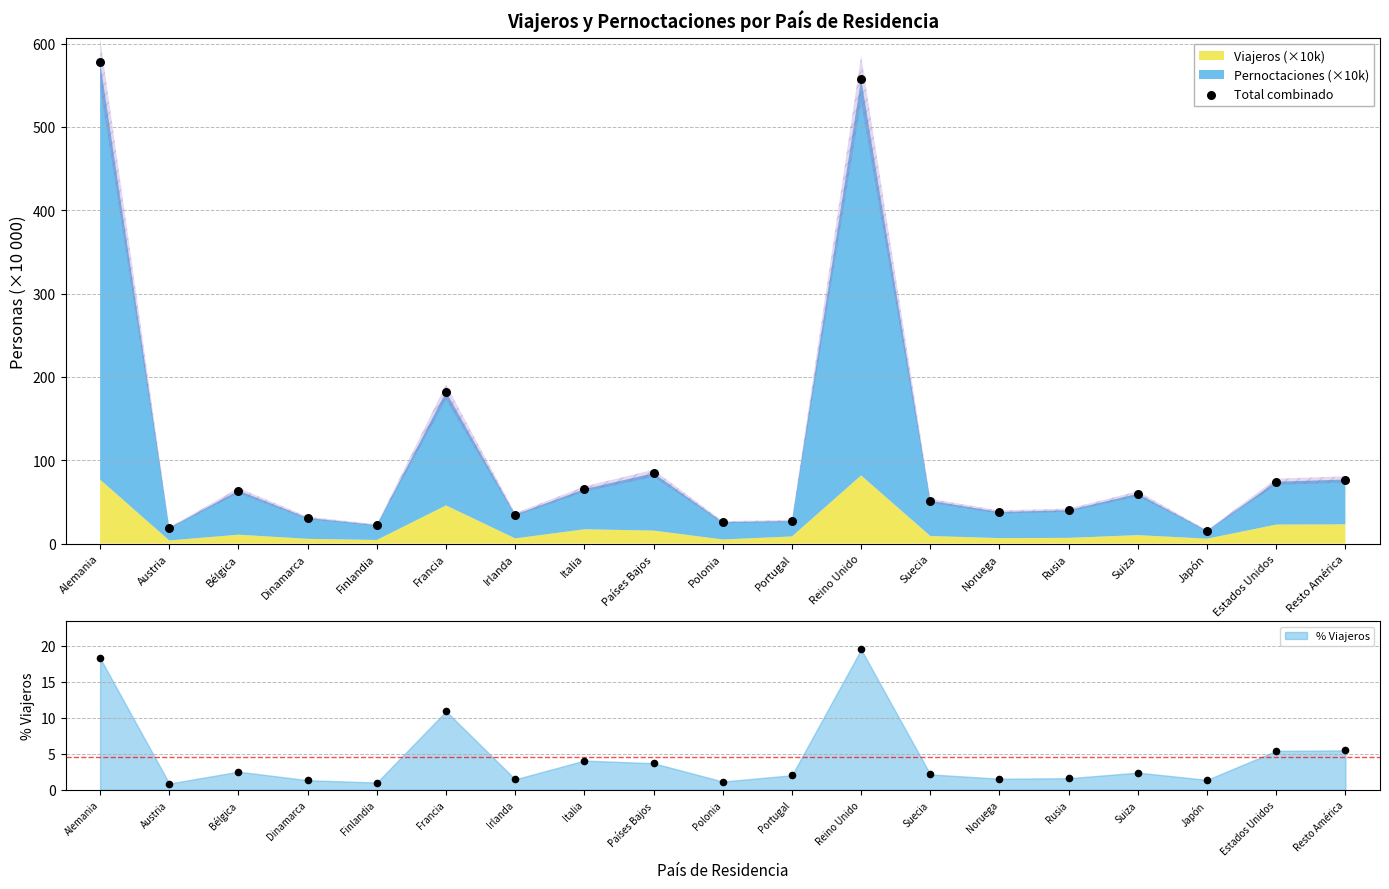

Which has a higher value, Francia or Países Bajos?

Francia